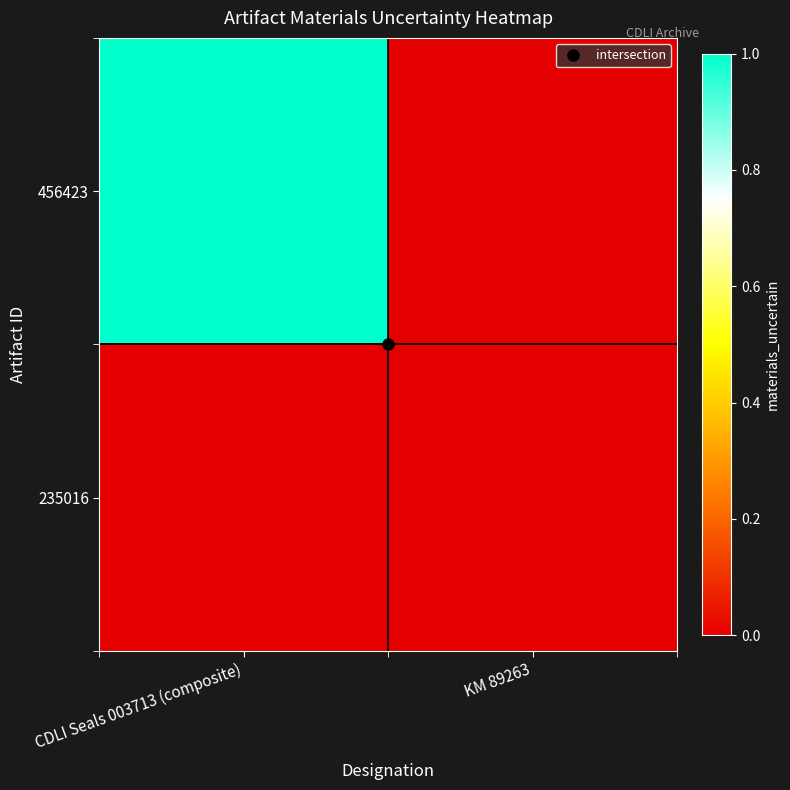

Reading left to right, list all the values displayed in this chart.

456423: CDLI Seals 003713 (composite)=1	KM 89263=0
235016: CDLI Seals 003713 (composite)=0	KM 89263=0